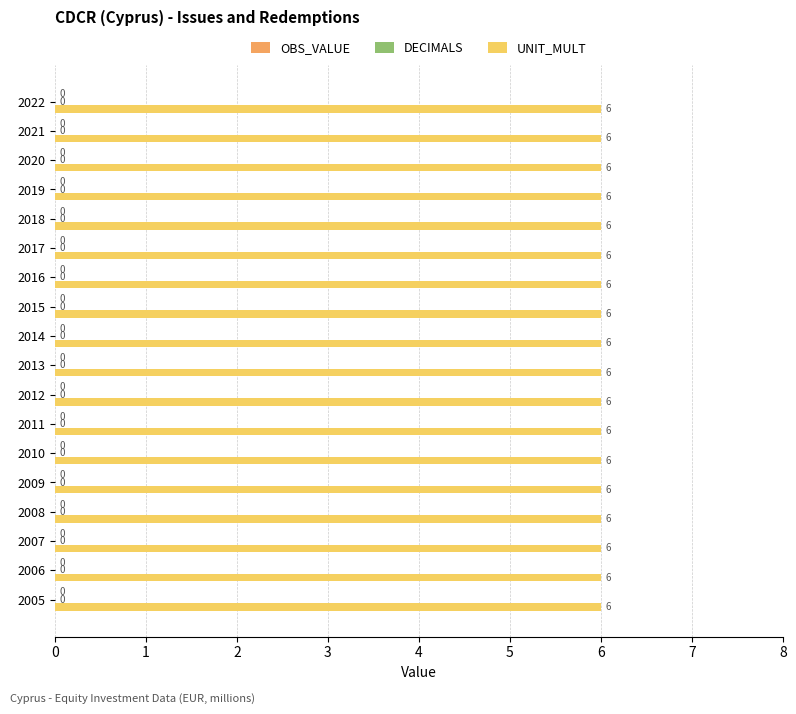

At how many categories does at least one series exceed 3?

18